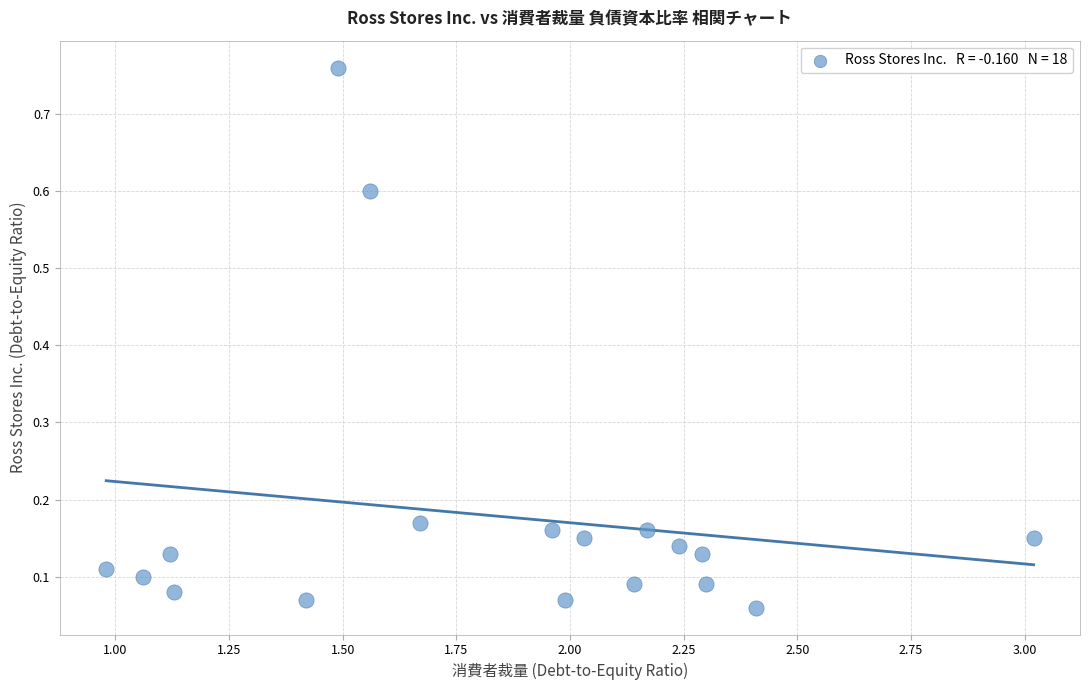

What is the range of X values (max minus min)?

2.0